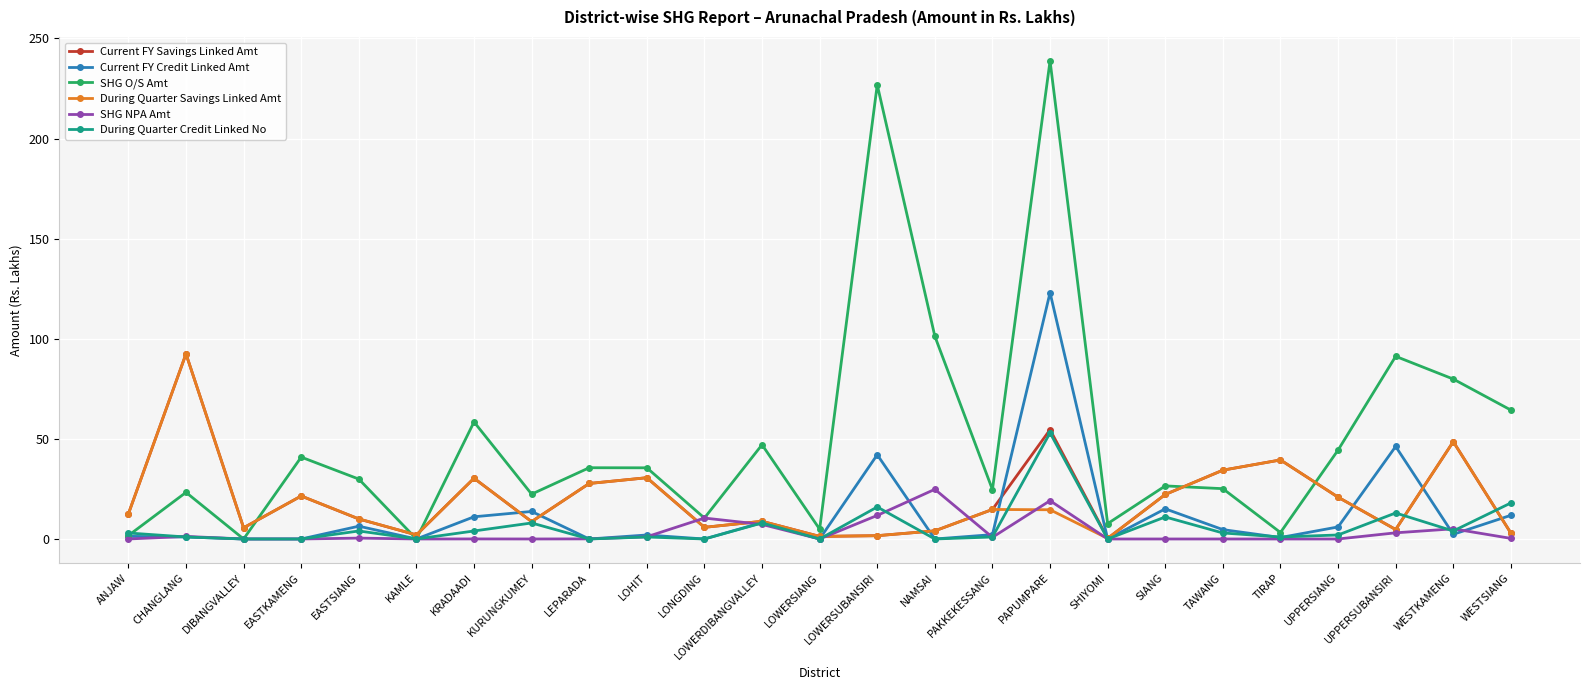

What value does the Current FY Savings Linked Amt series have at LONGDING?

5.8